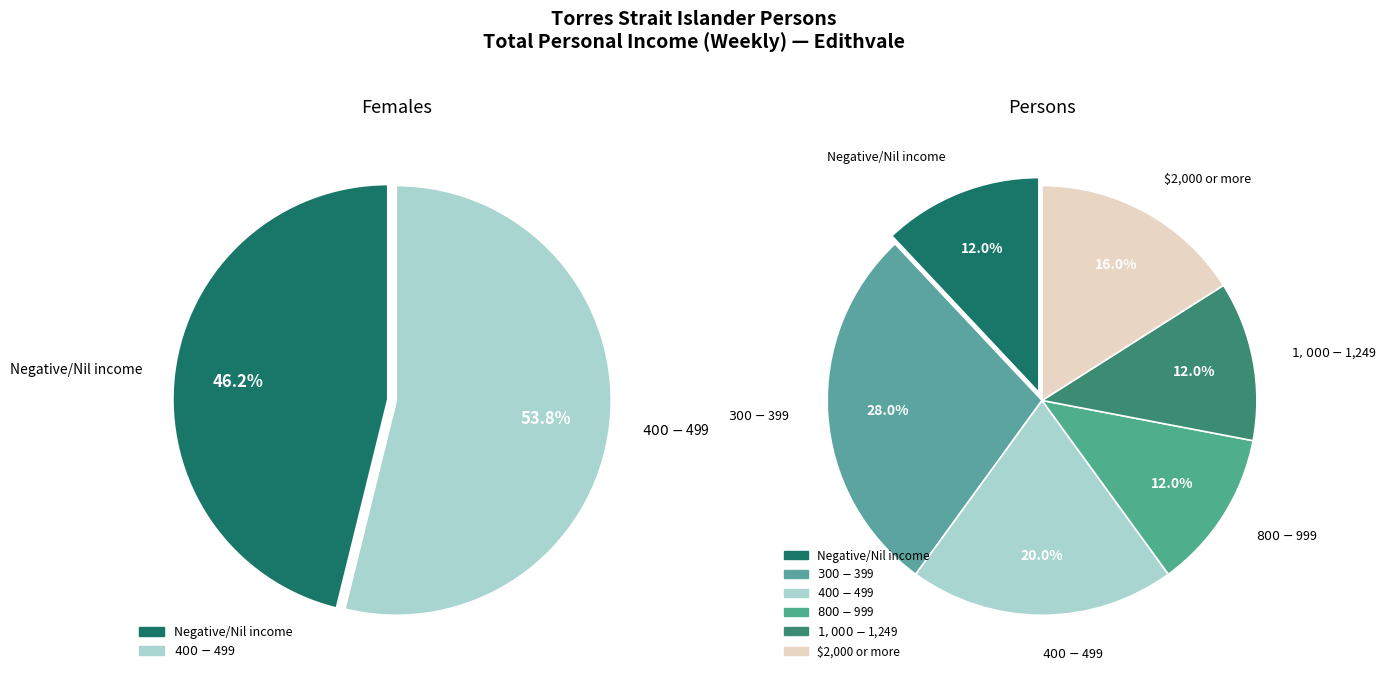

What is the largest slice in the pie chart?

$400-$499